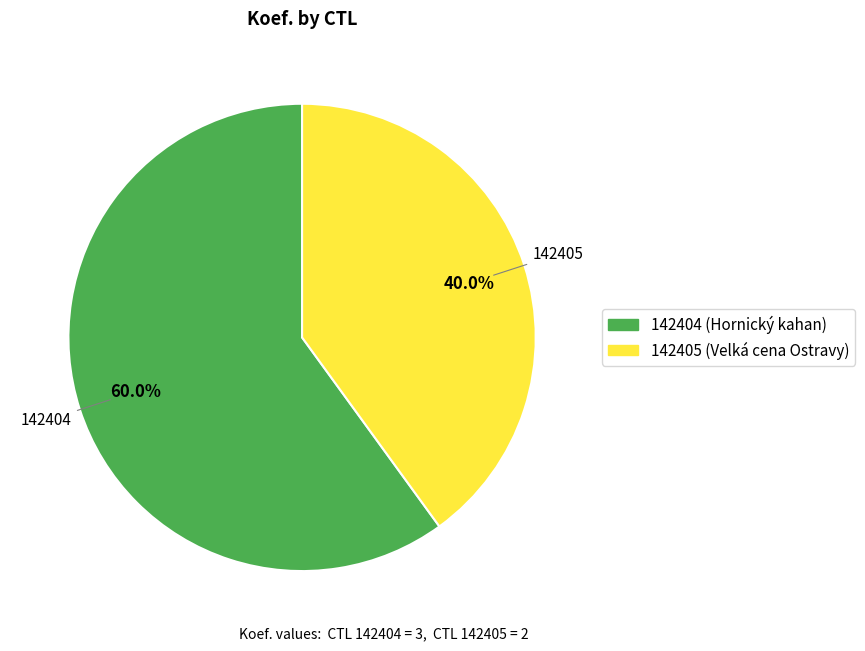

Which category accounts for the majority?

142404